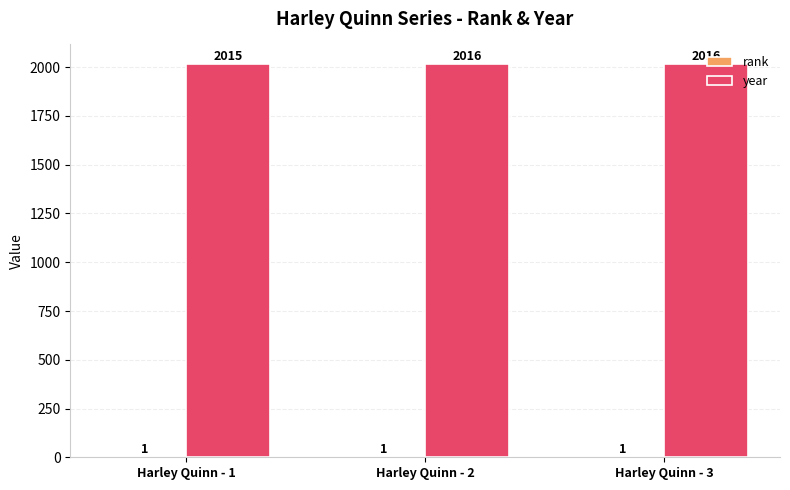

True or false: year has a value of 578 at Harley Quinn - 3.

False